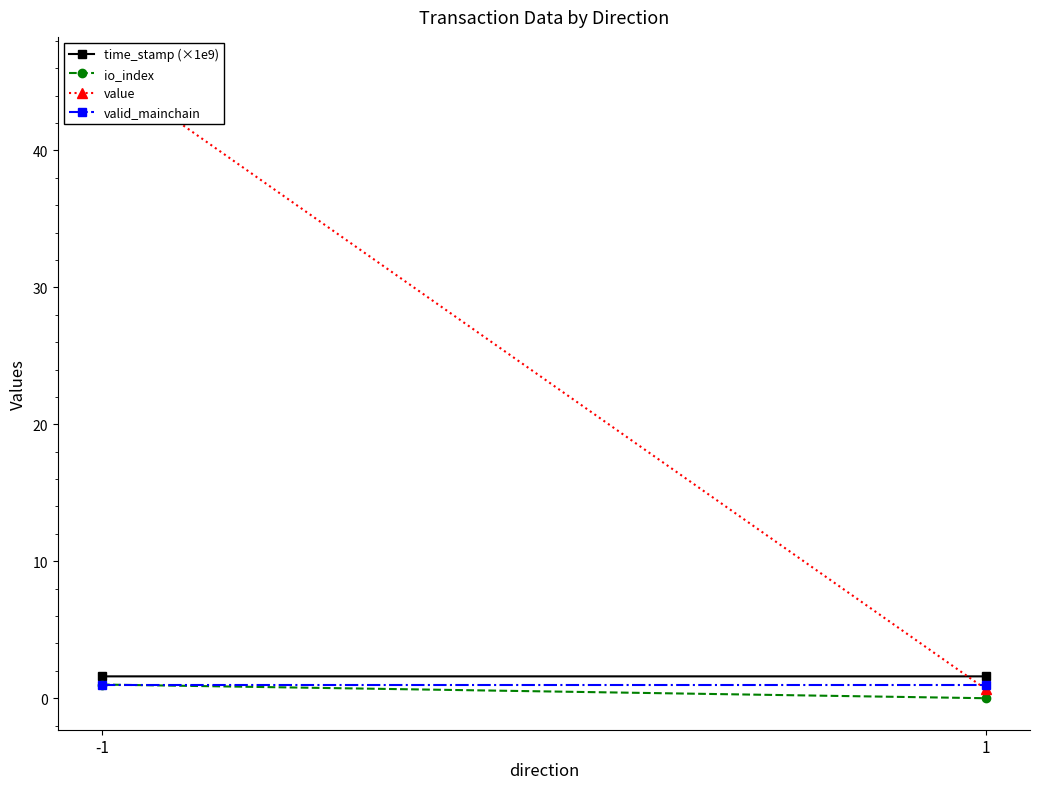

How many categories are shown in the chart?

2